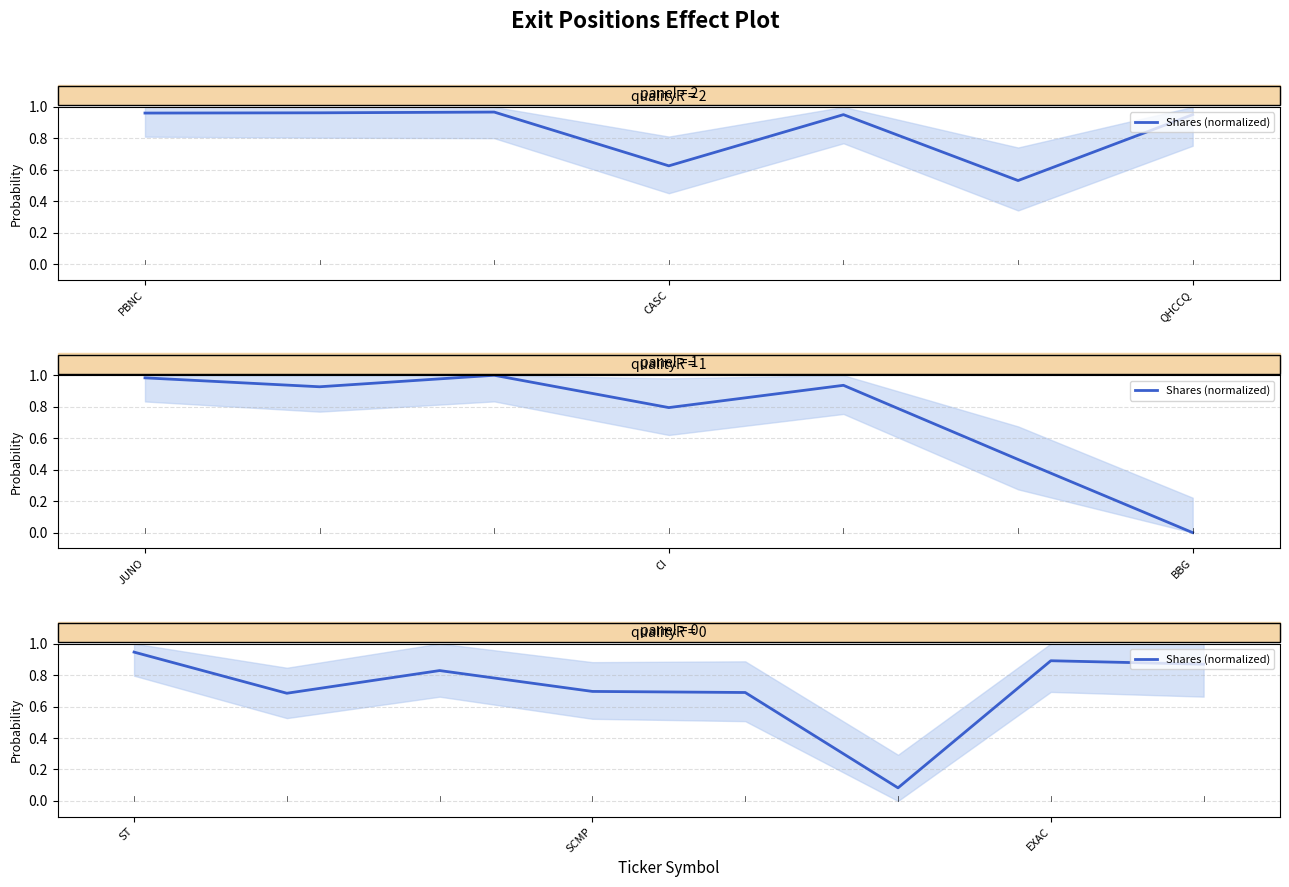

How many points are higher than both their immediate neighbors (excluding endpoints)?

2